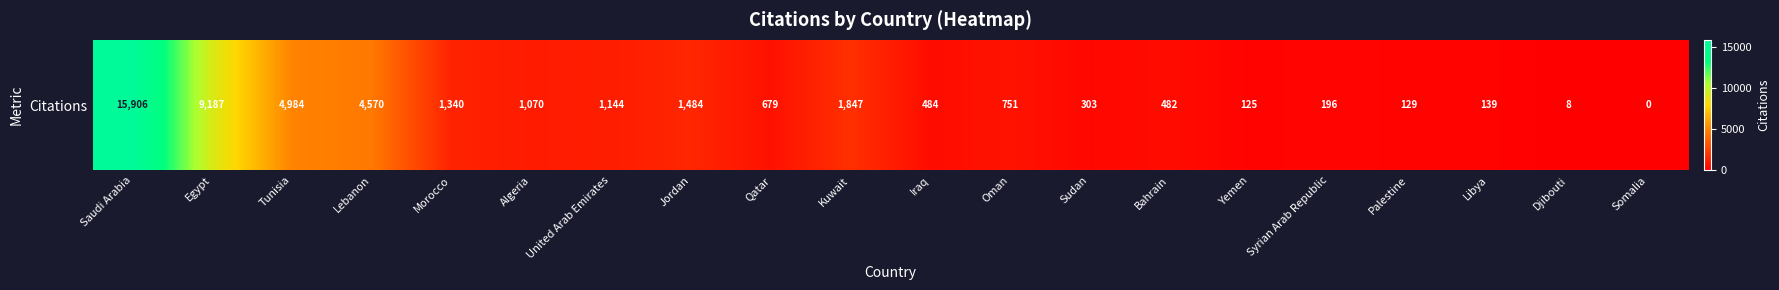

Reading right to left, what are all the values shown in this chart?

0	8	139	129	196	125	482	303	751	484	1847	679	1484	1144	1070	1340	4570	4984	9187	15906